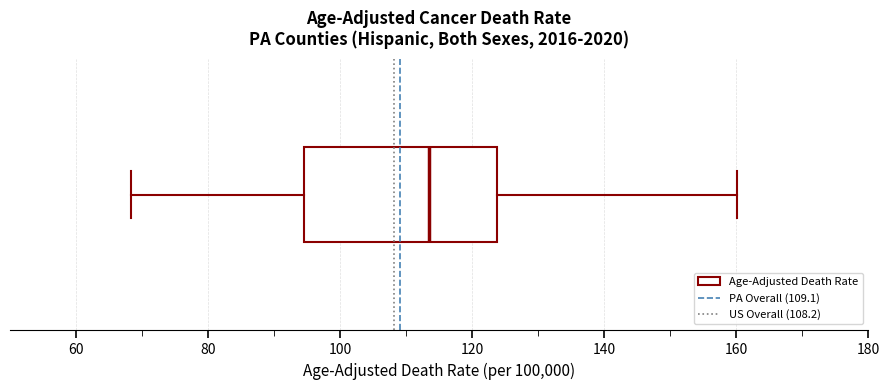

Where does the right whisker of the box end on the x-axis? The values are not printed on the chart, so give them approximately, as read against the axis.

160